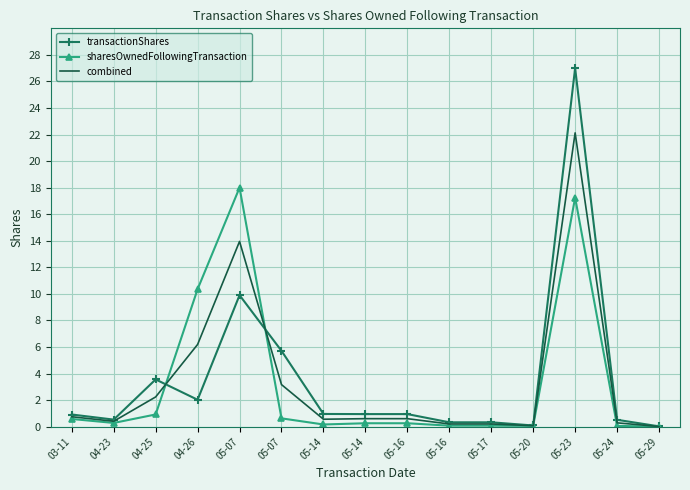

True or false: transactionShares has a value of 0.9 at 04-23.

False